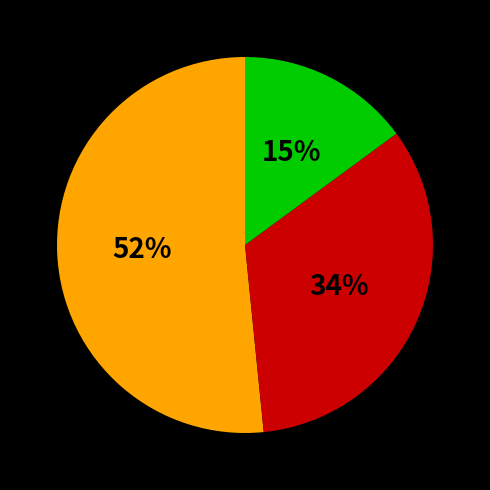

Is there any slice that represents more than half of the pie?

Yes